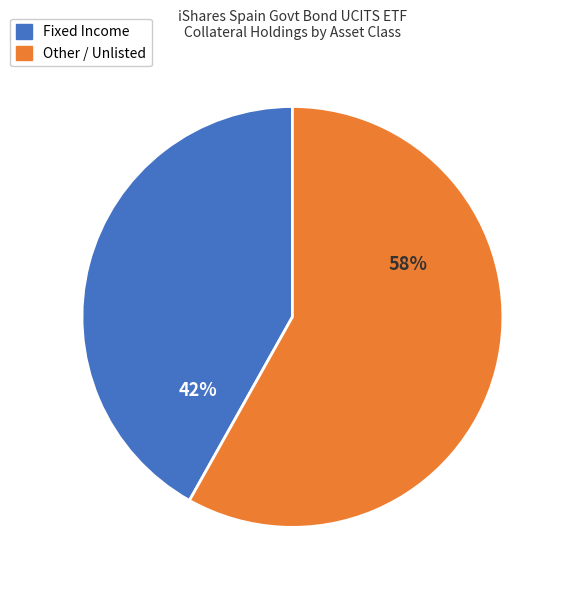

Does any single category account for the majority?

Yes